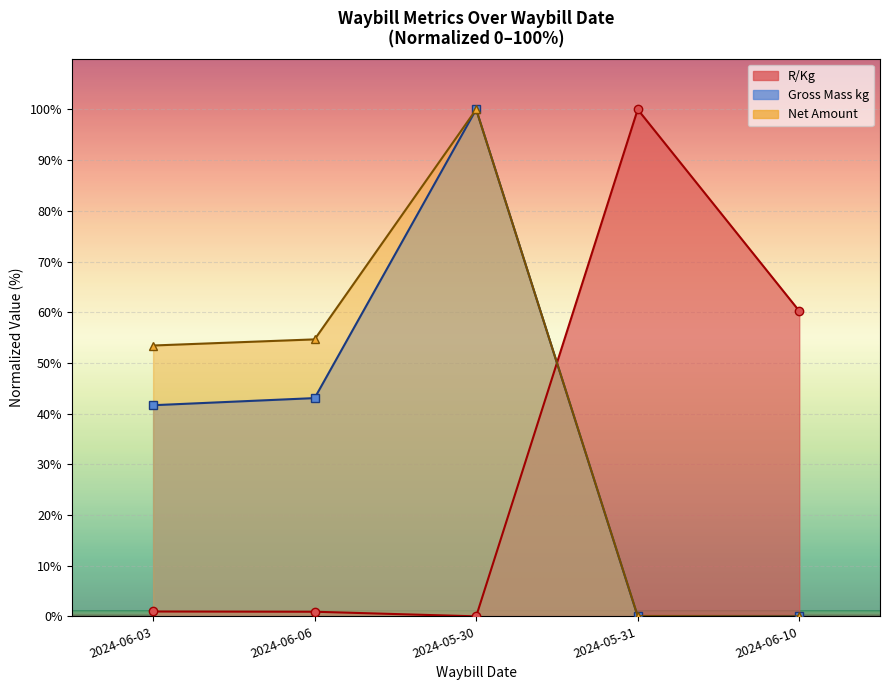

Reading left to right, what are all the values shown in this chart?

R/Kg: 2024-06-03=1.0	2024-06-06=0.9	2024-05-30=0.0	2024-05-31=100.0	2024-06-10=60.2
Gross Mass kg: 2024-06-03=41.7	2024-06-06=43.1	2024-05-30=100.0	2024-05-31=0.0	2024-06-10=0.0
Net Amount: 2024-06-03=53.4	2024-06-06=54.6	2024-05-30=100.0	2024-05-31=0.0	2024-06-10=0.0